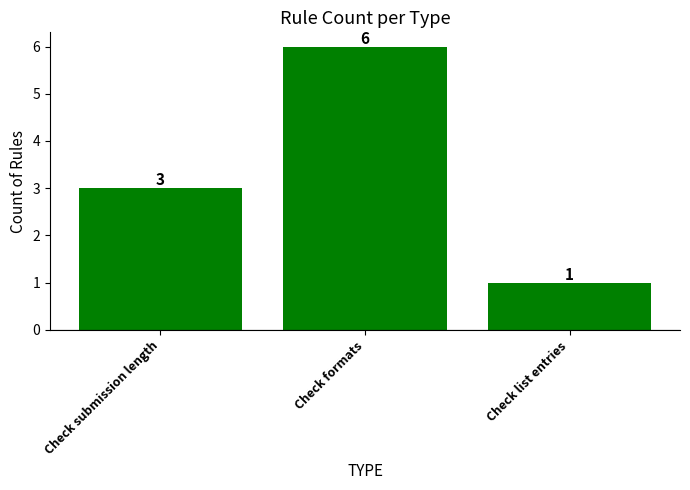

Between Check list entries and Check formats, which is larger?

Check formats